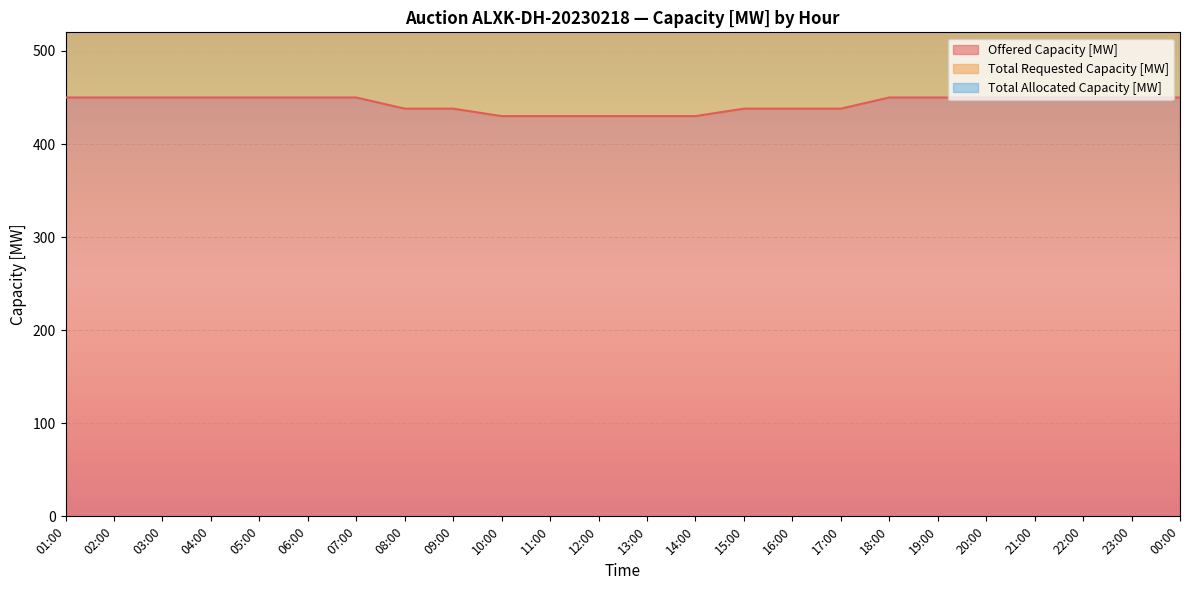

What is the sum of all Total Requested Capacity [MW] values?

26664